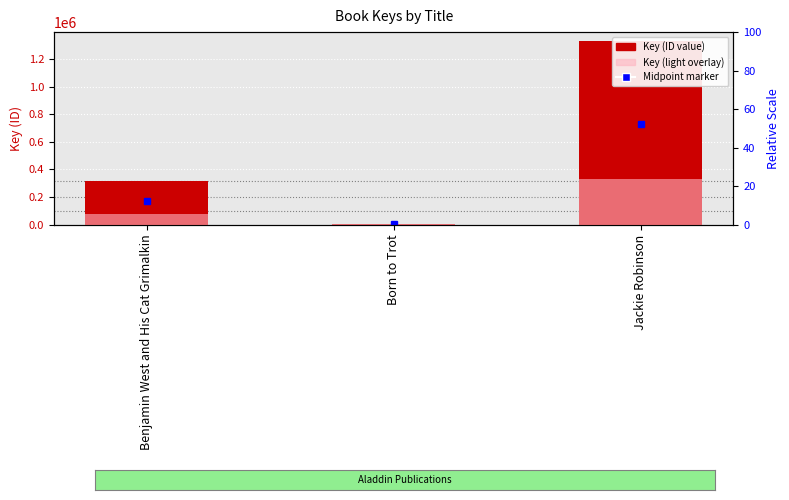

The Key series shows 5324.0 at Born to Trot. True or false?

True